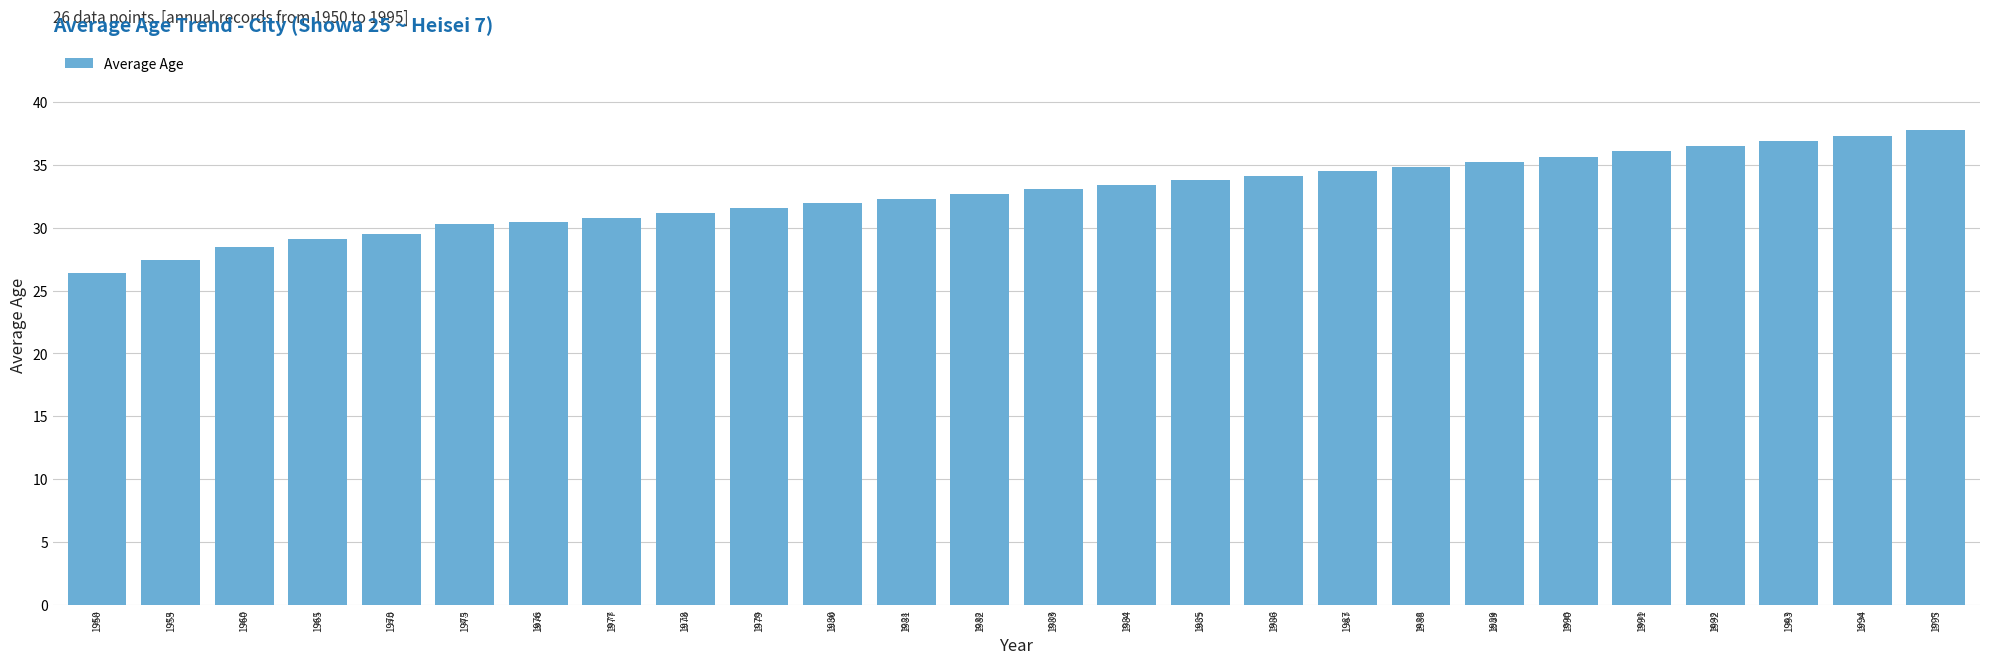

Rank the categories by value from highest to lowest.

1995, 1994, 1993, 1992, 1991, 1990, 1989, 1988, 1987, 1986, 1985, 1984, 1983, 1982, 1981, 1980, 1979, 1978, 1977, 1976, 1975, 1970, 1965, 1960, 1955, 1950